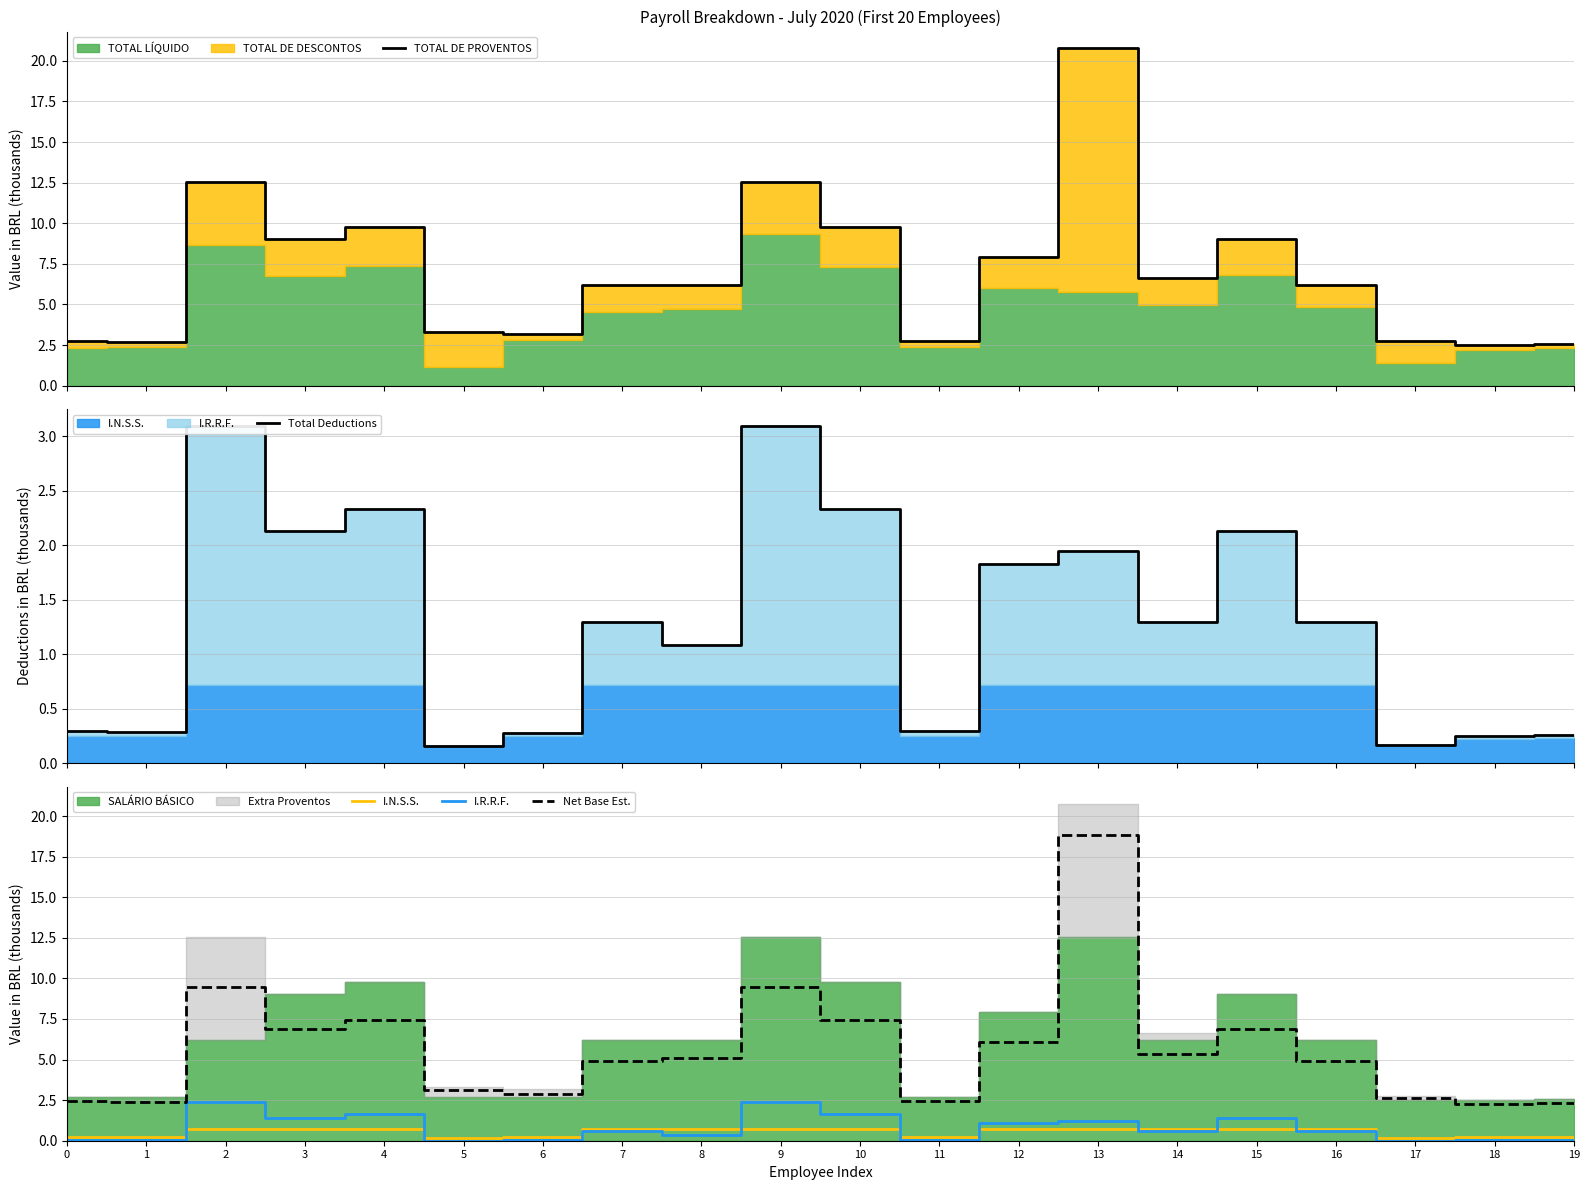

What is the highest value of the TOTAL DE PROVENTOS series?

20.8